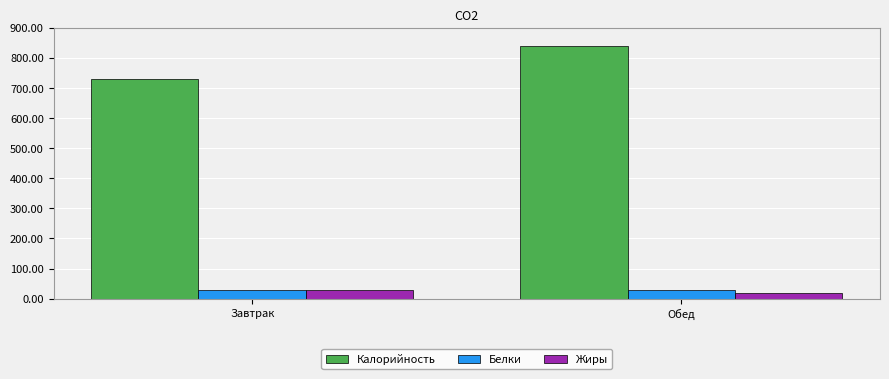

At which category is the sum across all series the highest?

Обед